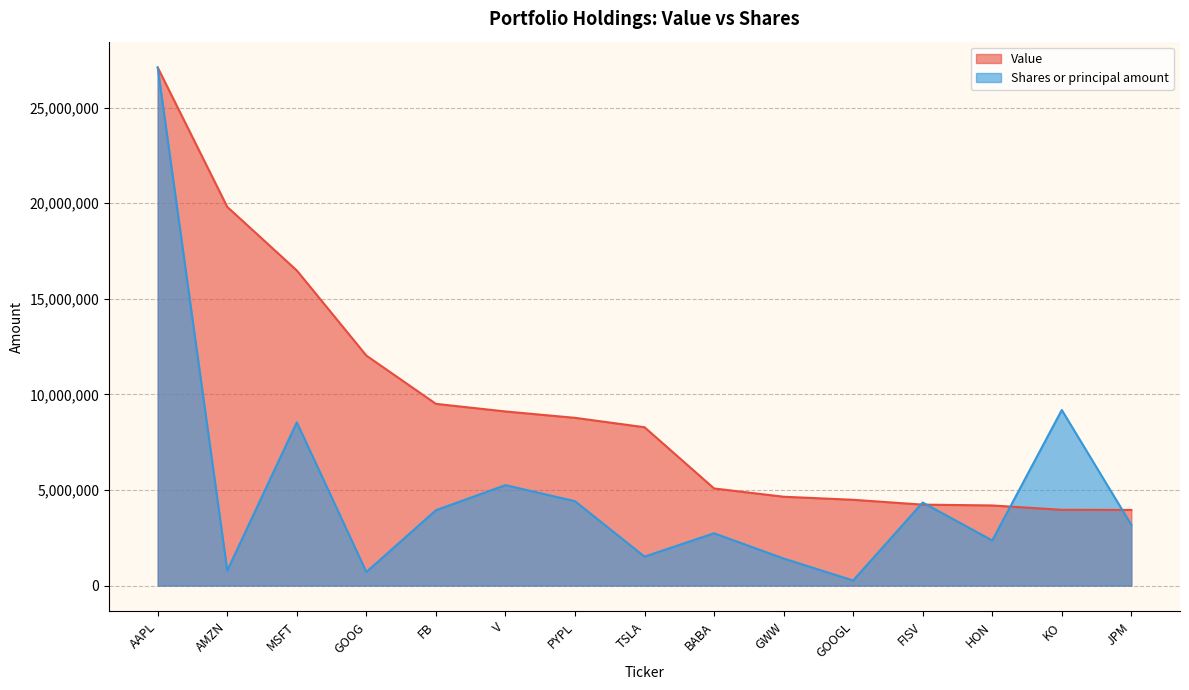

Reading left to right, list all the values displayed in this chart.

Value: AAPL=27101000.0	AMZN=19811000.0	MSFT=16486000.0	GOOG=12033000.0	FB=9508000.0	V=9109000.0	PYPL=8776000.0	TSLA=8284000.0	BABA=5081000.0	GWW=4648000.0	GOOGL=4488000.0	FISV=4235000.0	HON=4192000.0	KO=3964000.0	JPM=3958000.0
Shares or principal amount: AAPL=27101000.0	AMZN=782131.9	MSFT=8541032.3	GOOG=710551.5	FB=3943396.1	V=5255418.5	PYPL=4414654.1	TSLA=1515037.1	BABA=2737156.4	GWW=1416217.0	GOOGL=265800.3	FISV=4345394.6	HON=2358855.2	KO=9185988.8	JPM=3175555.8